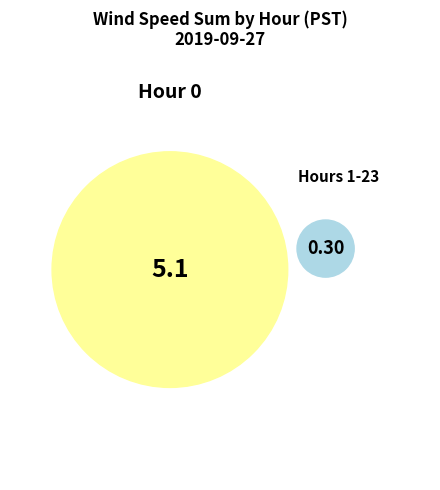

Is there any slice that represents more than half of the pie?

Yes